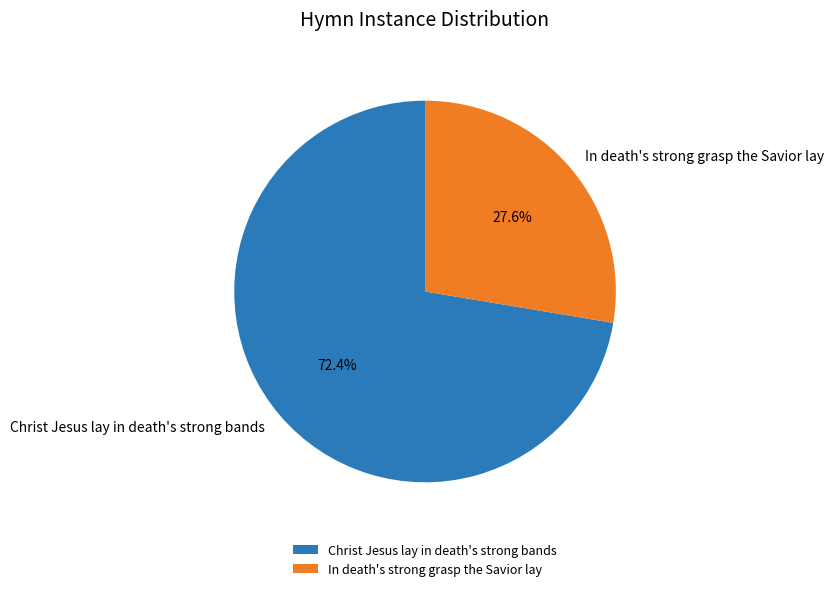

Is there any slice that represents more than half of the pie?

Yes